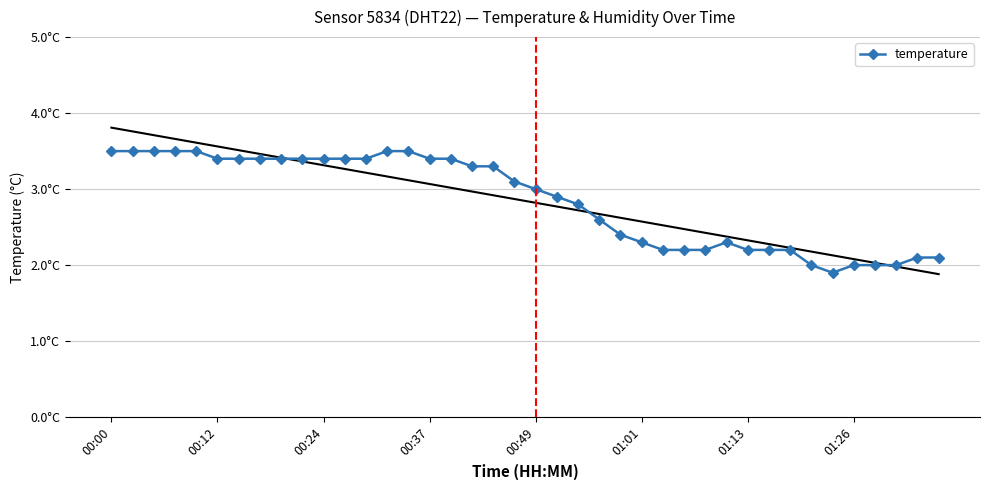

How many data points does each series have?

40